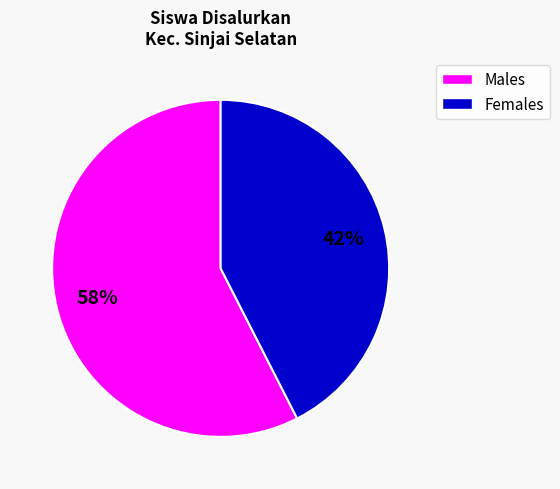

Does any single category account for the majority?

Yes